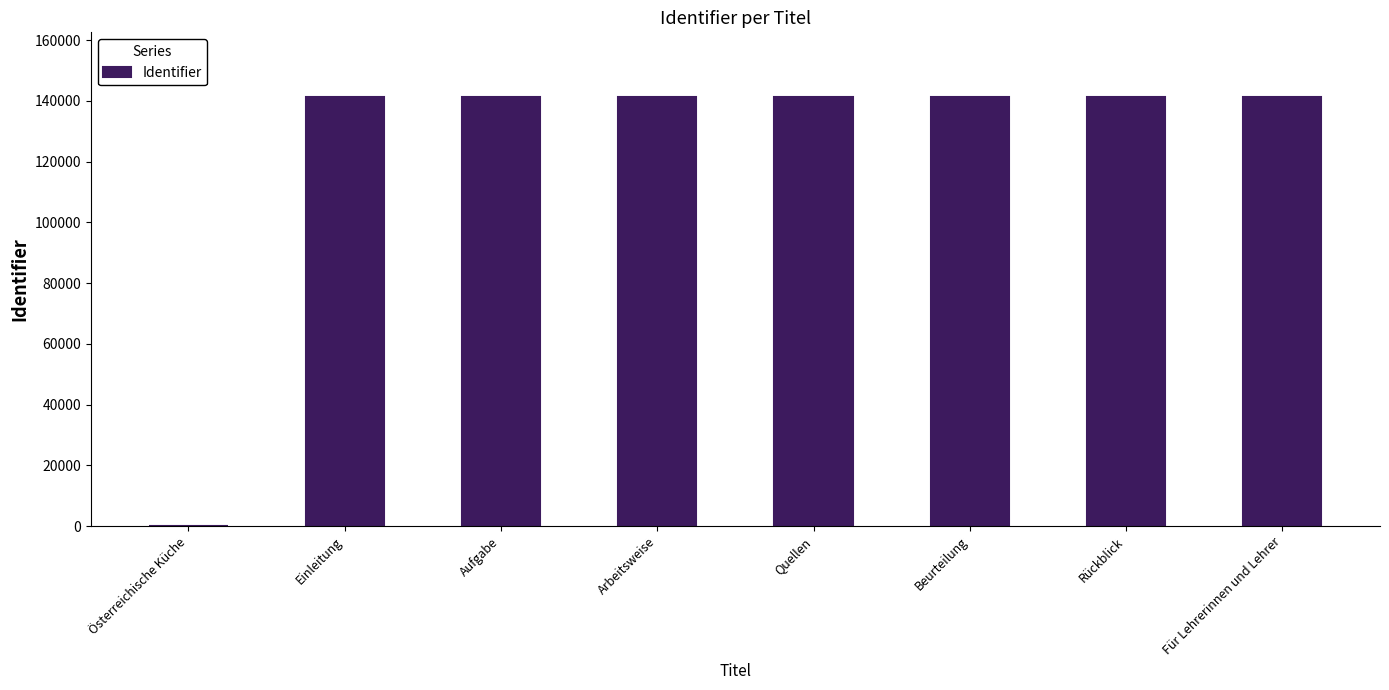

How many positive values are there?

7